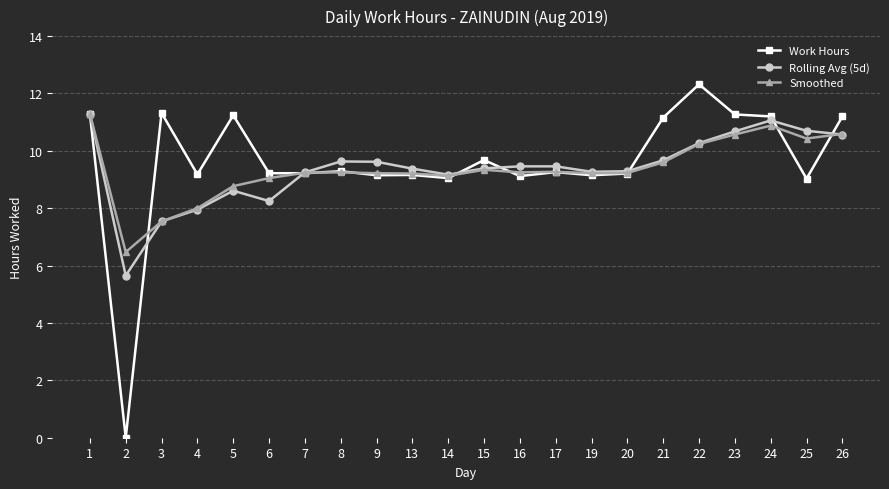

What is the total value across all series at 24?

33.1